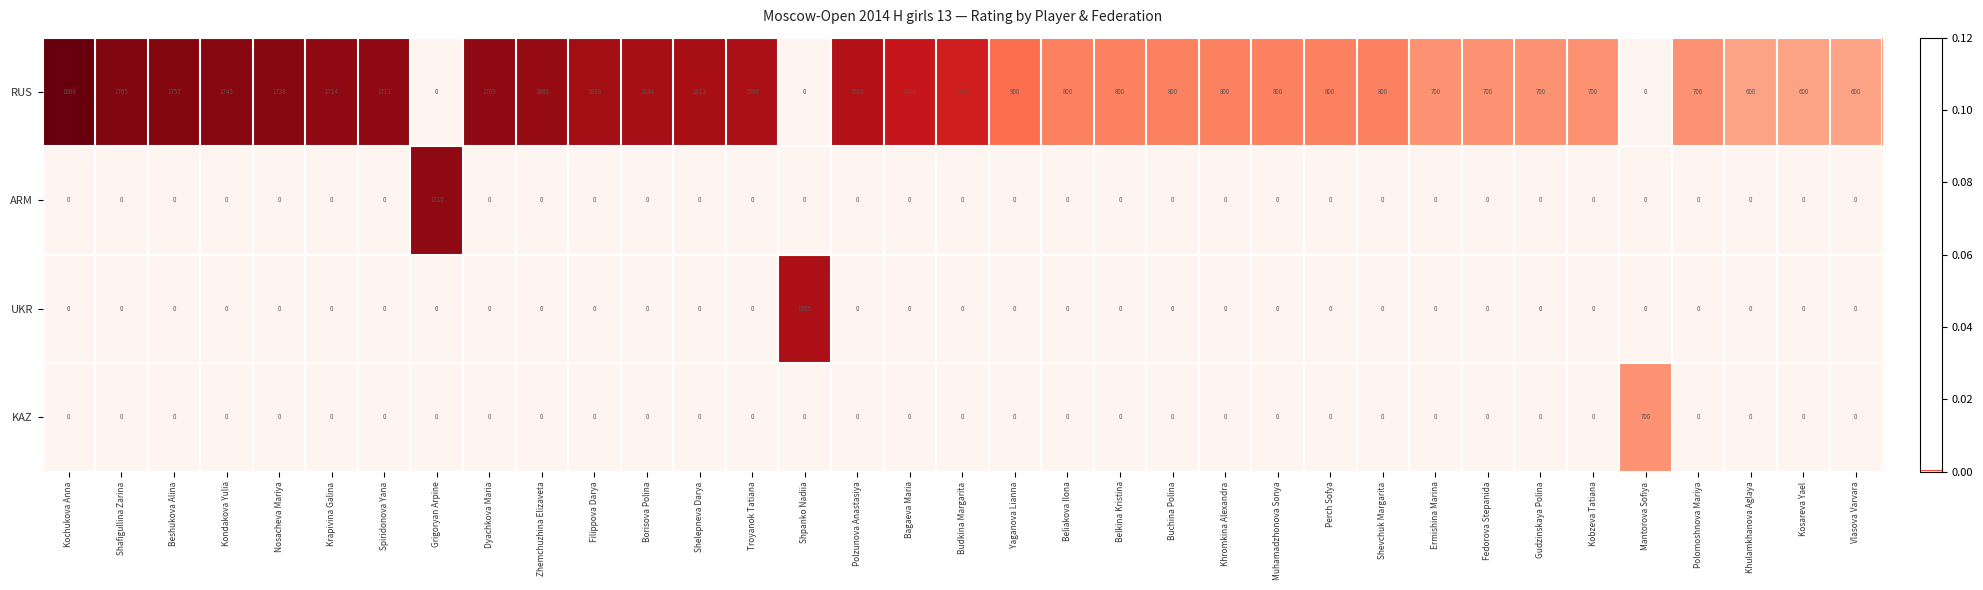

What is the difference between the maximum and minimum values in the ARM series?

1710